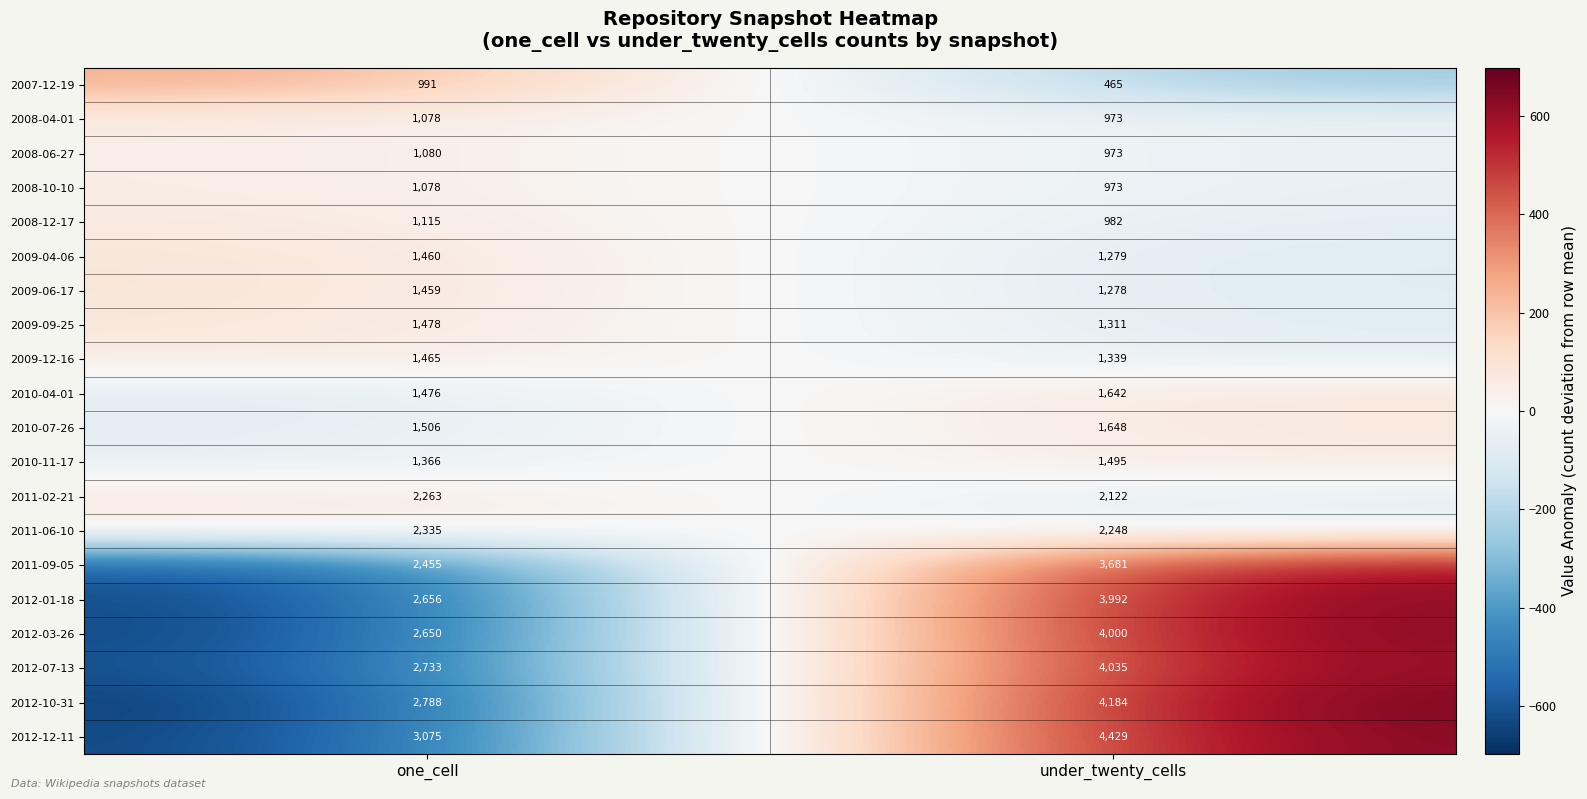

What is the difference between the highest and lowest values at under_twenty_cells?

3964